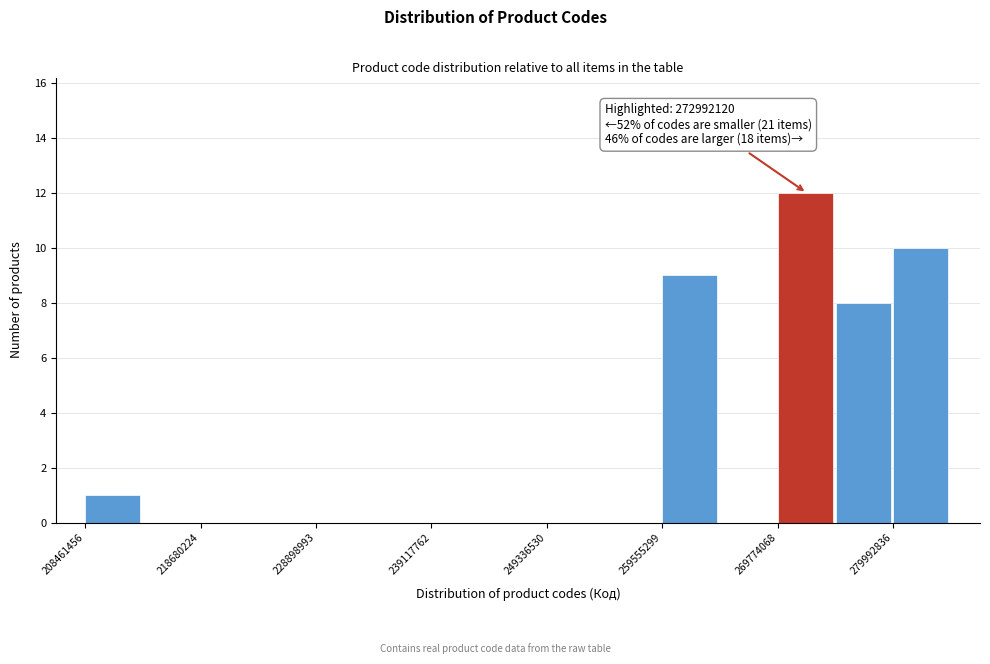

Read against the x-axis, roughly where is the centre of the tallest bar?

272000000